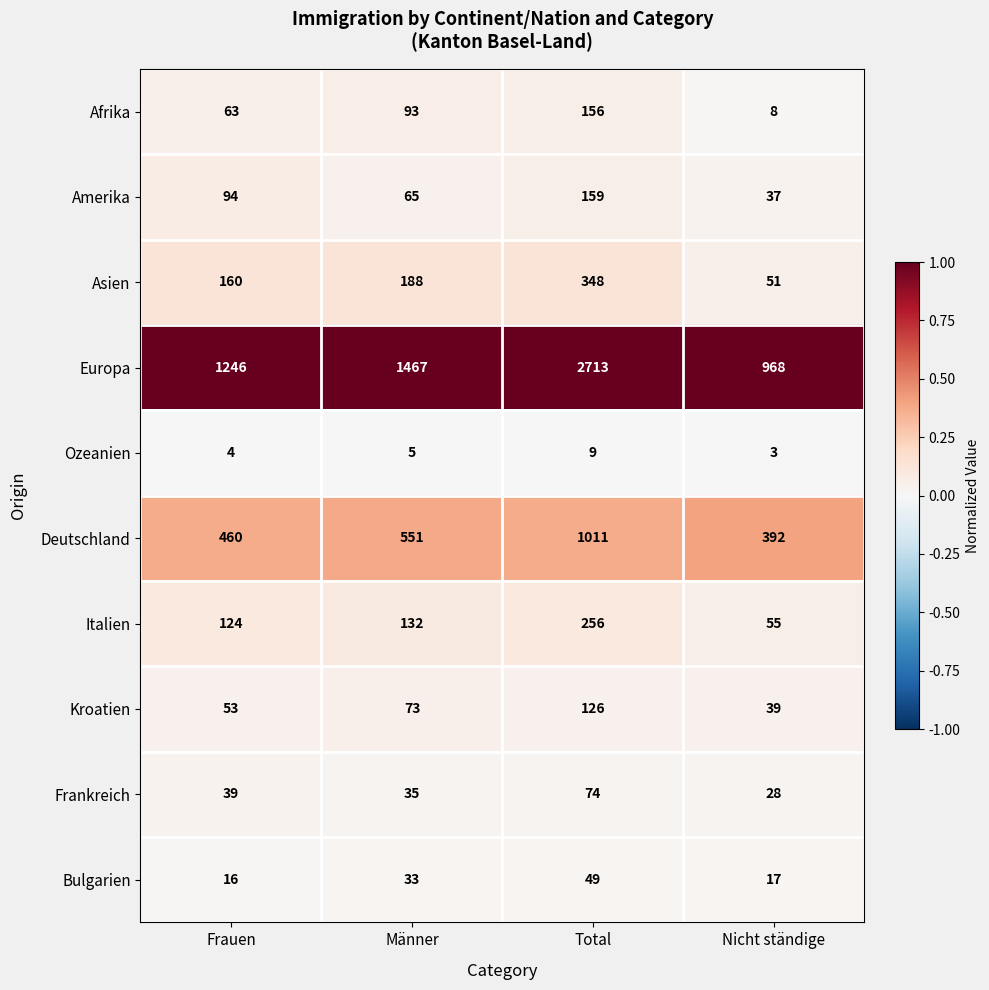

Count the number of data series in this chart.

10